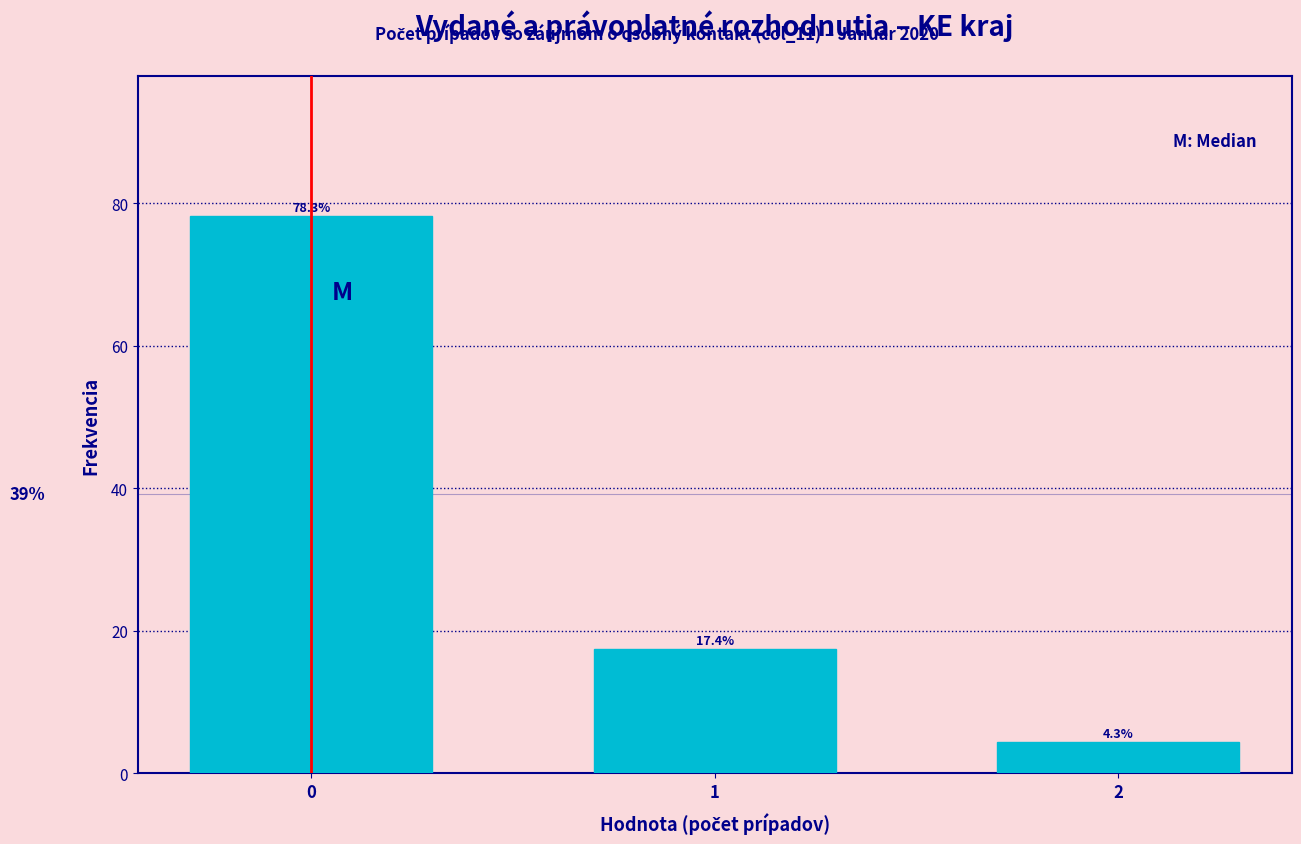

Reading right to left, transcribe all the data shown in this chart.

2=4.3	1=17.4	0=78.3